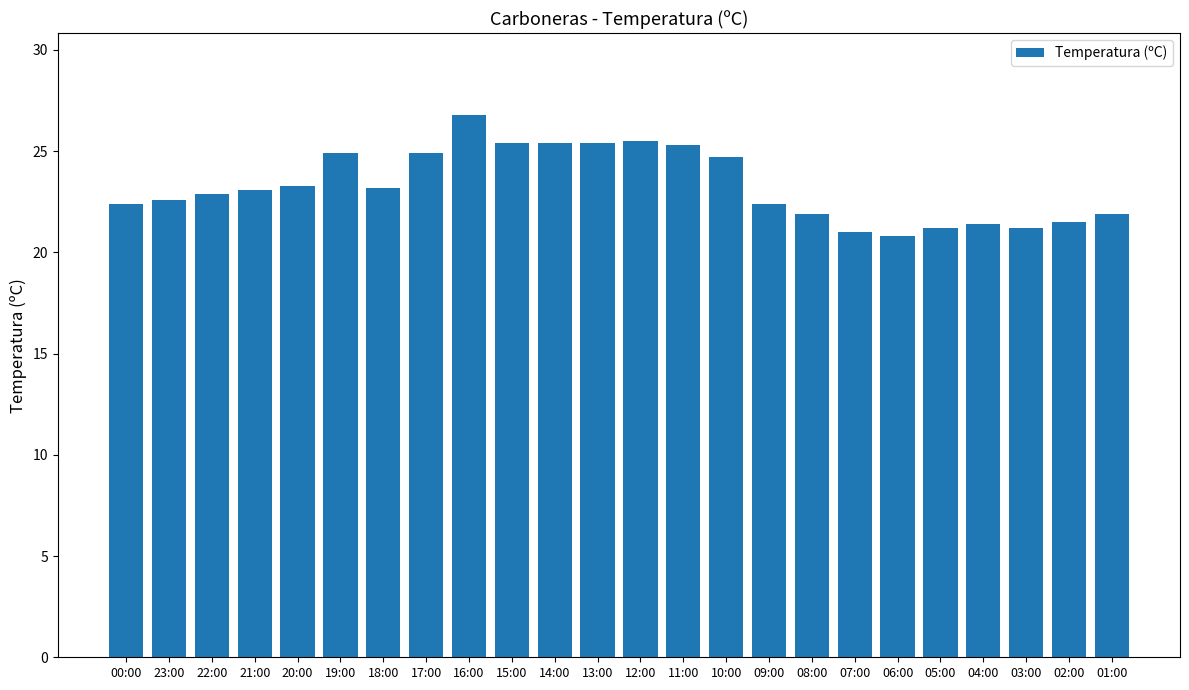

Approximately how many times larger is the value at 01:00 compared to 13:00?

0.9